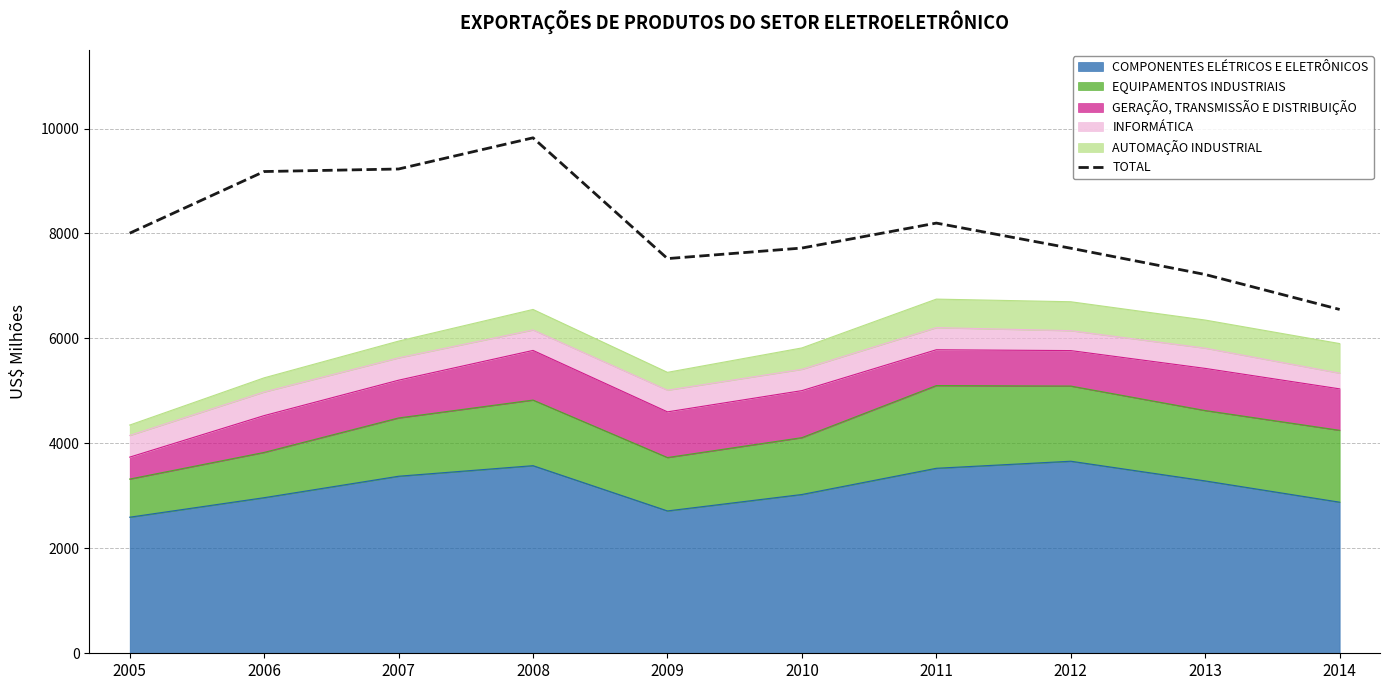

The value at 2008 is 9823.2. True or false?

True